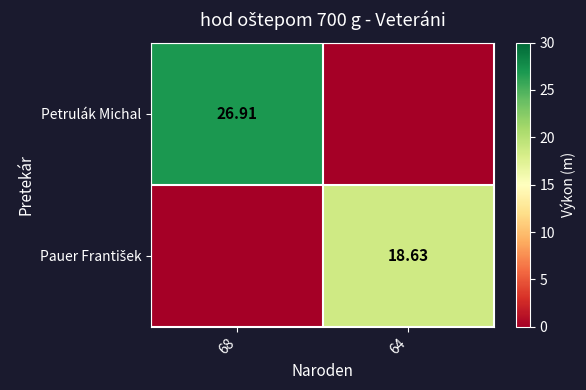

At how many categories does at least one series exceed 10?

2